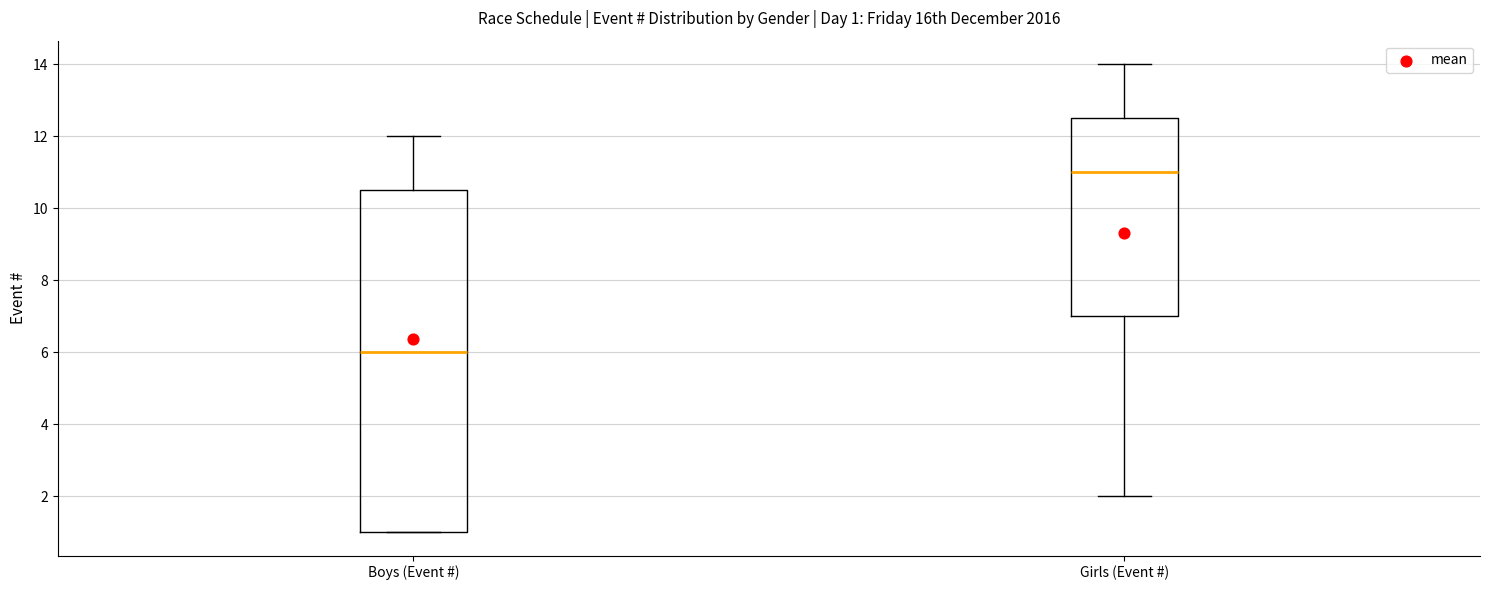

Which box has the highest median line?

Girls (Event #)